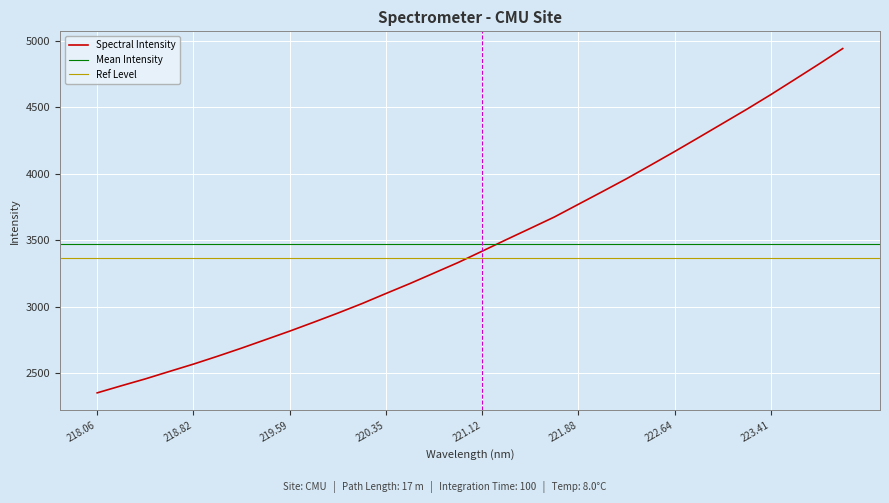

Is it true that the value at 220.9264 is 4412.9?

False